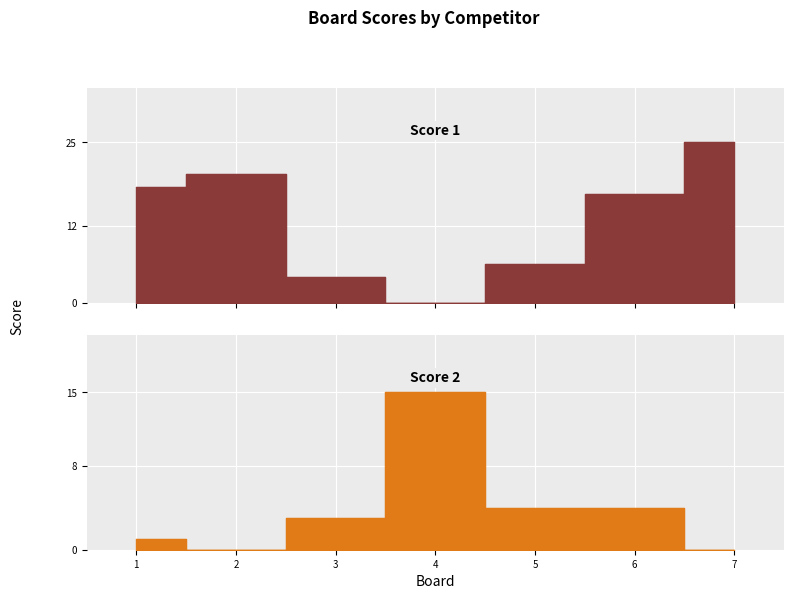

What is the total value across all series at 4?

15